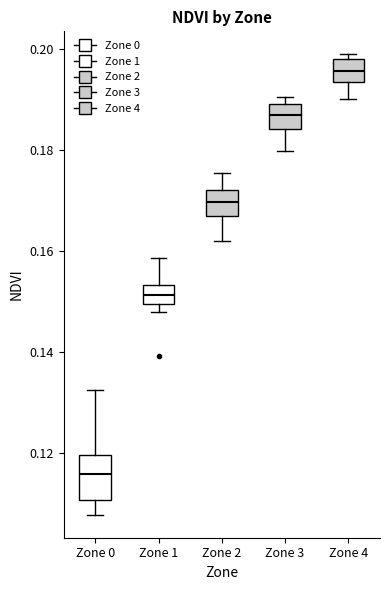

Which box is the tallest, from its lower edge to its upper edge?

Zone 0